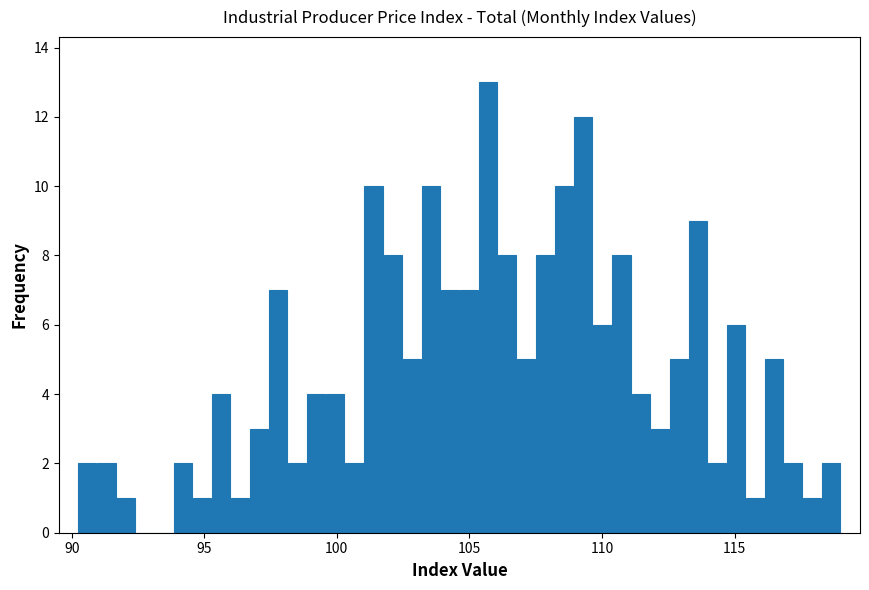

Around what value on the x-axis is the tallest bar? Give the approximate position of its centre, as read against the axis.

105.5